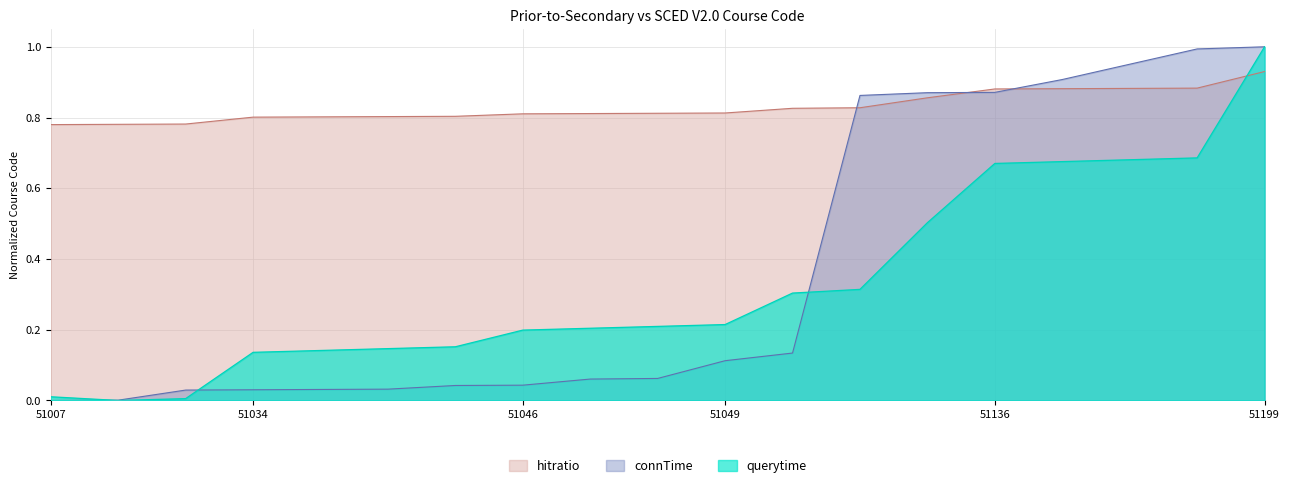

What is the value of the connTime point at the 9th from the left?

0.1